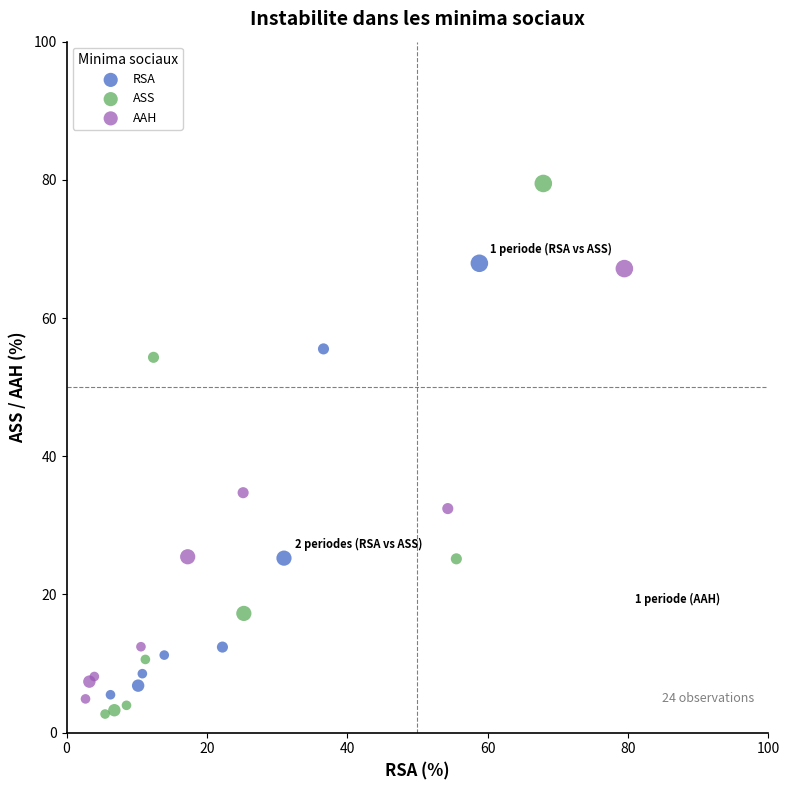

Which series reaches the maximum Y coordinate?

ASS